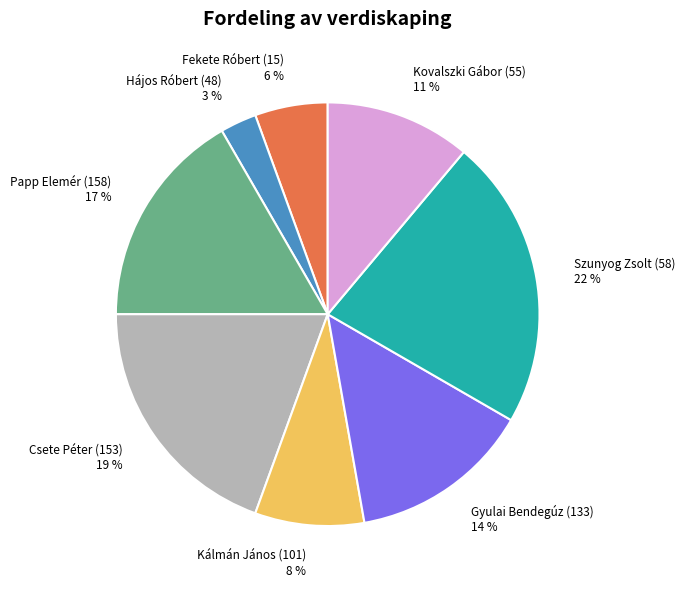

How many segments does this pie chart have?

8